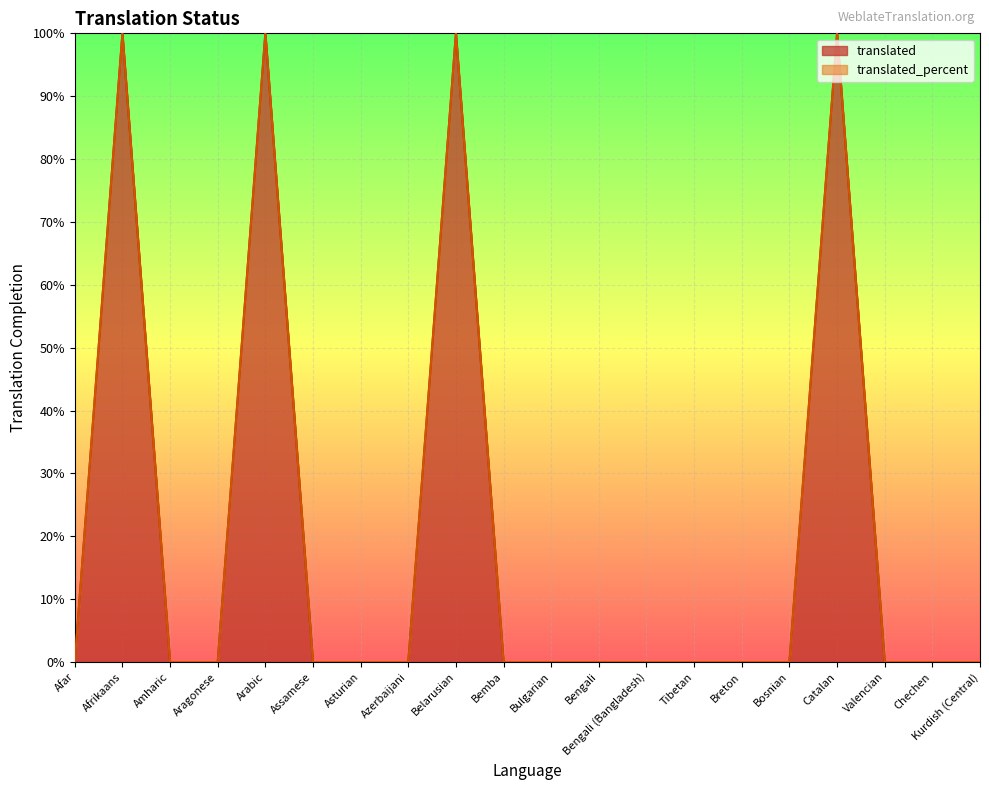

What is the maximum value shown in the chart?

100